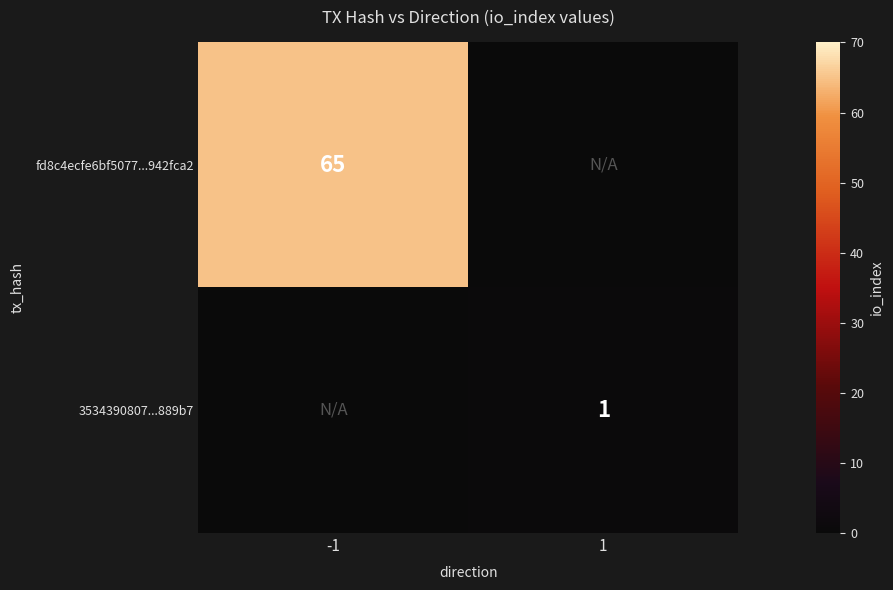

Which label corresponds to the smallest value in the chart?

1